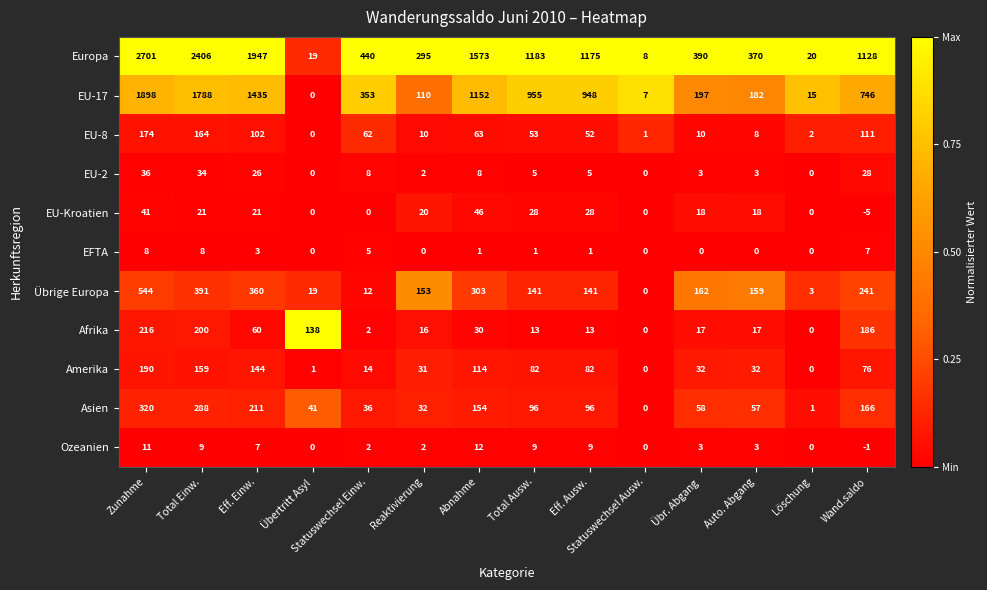

Which series has the largest range (max minus min)?

Europa